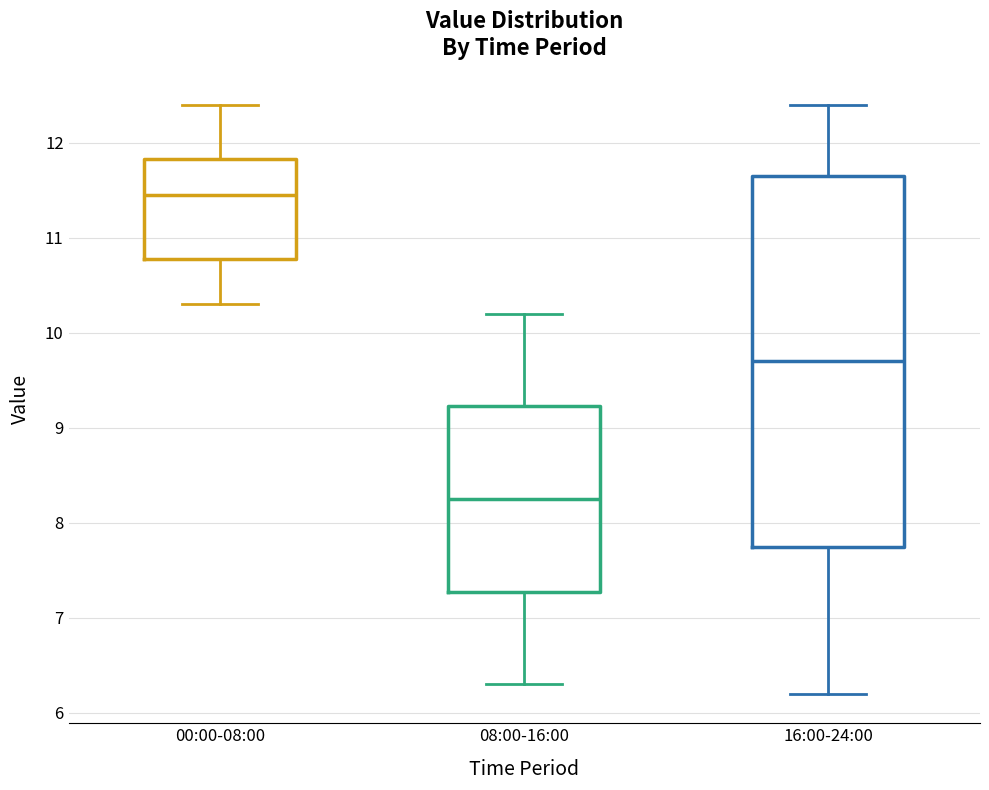

Comparing the boxes themselves (not the whiskers), which one is the tallest?

16:00-24:00